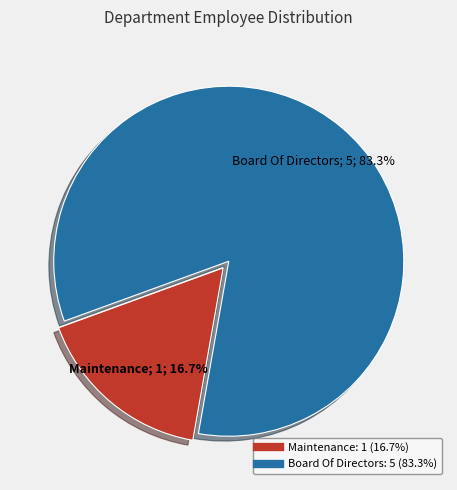

To the nearest percent, what is the combined percentage of Board Of Directors and Maintenance?

100%